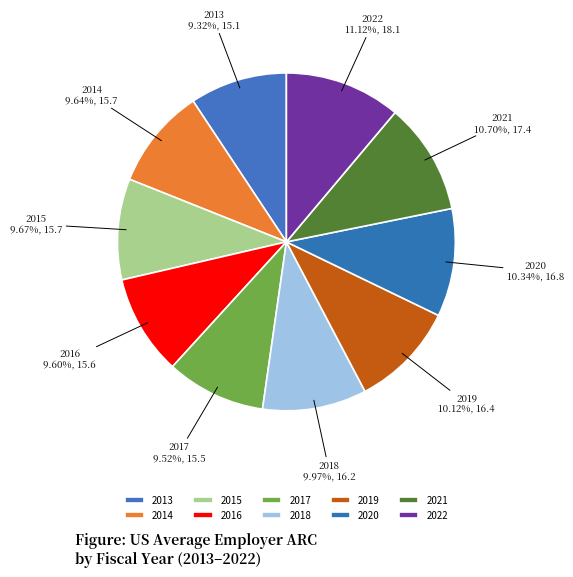

Count the number of slices in the pie.

10